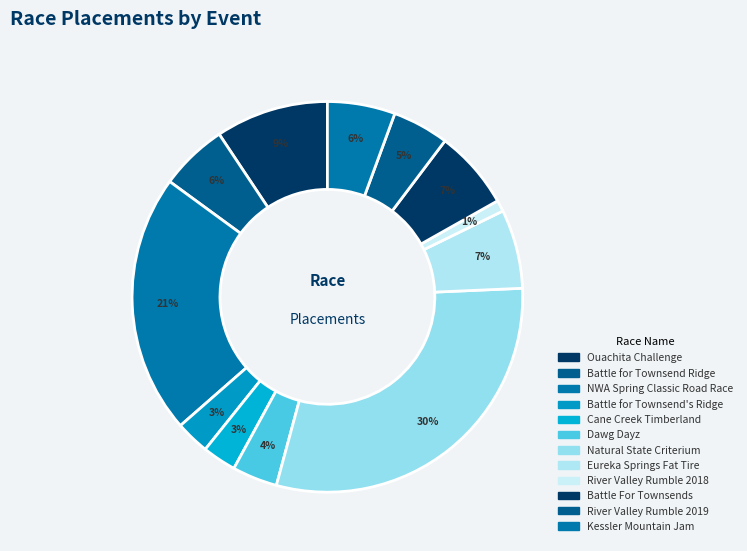

Which has a higher value, Eureka Springs Fat Tire or Dawg Dayz?

Eureka Springs Fat Tire